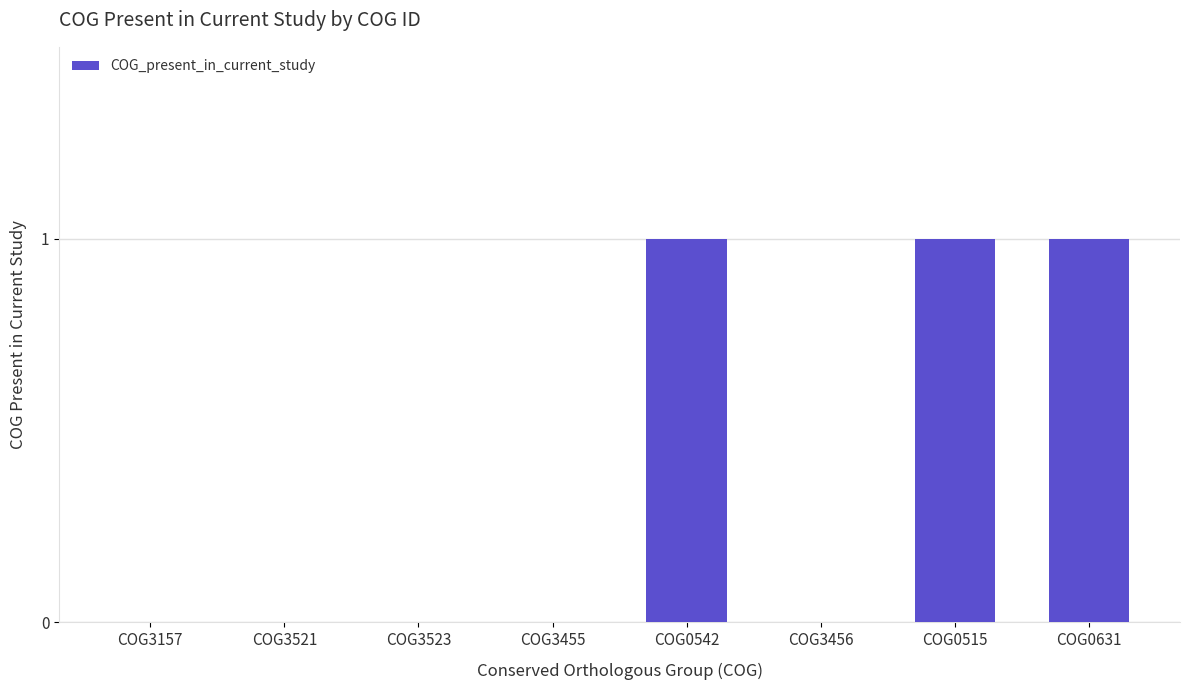

What is the sum of all values?

3